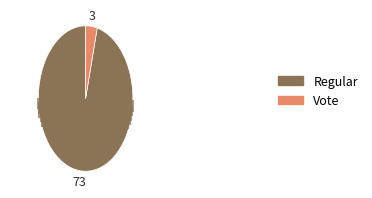

To the nearest percent, what is the difference between the Vote and Regular slice percentages?

92%